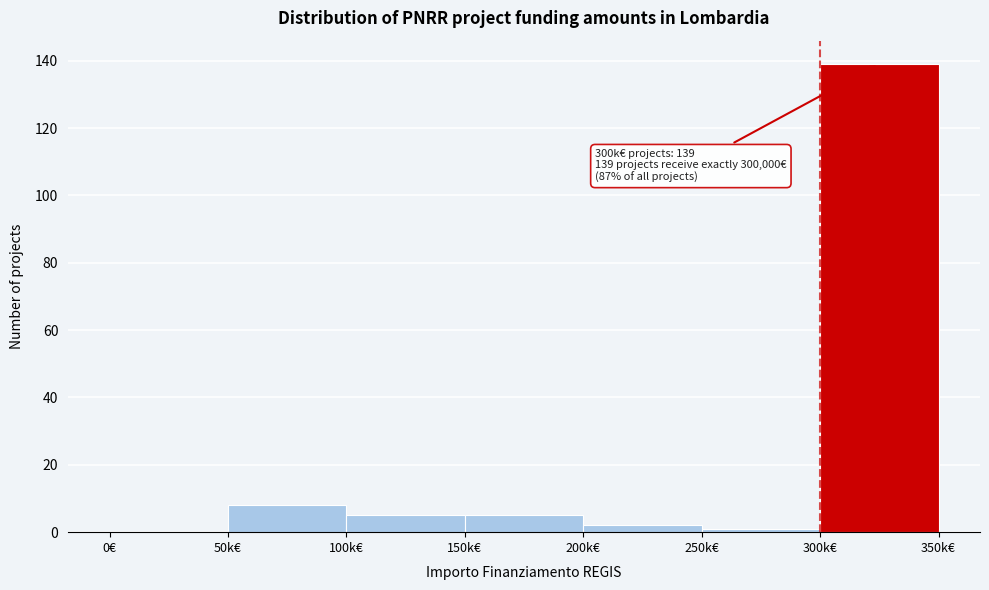

Reading left to right, transcribe all the data shown in this chart.

0€=0	50k€=8	100k€=5	150k€=5	200k€=2	250k€=1	300k€=139